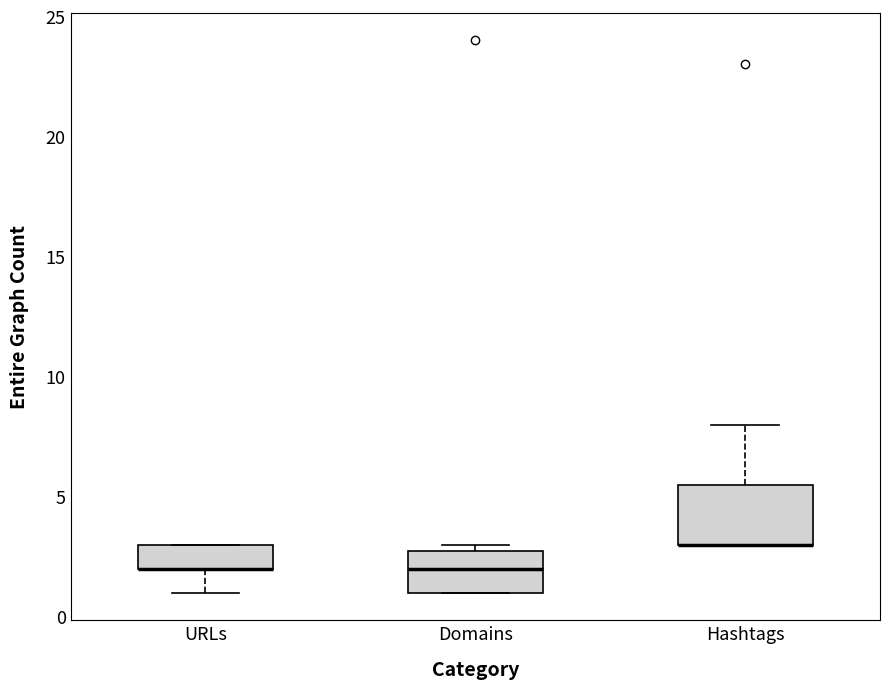

Comparing the boxes themselves (not the whiskers), which one is the tallest?

Hashtags